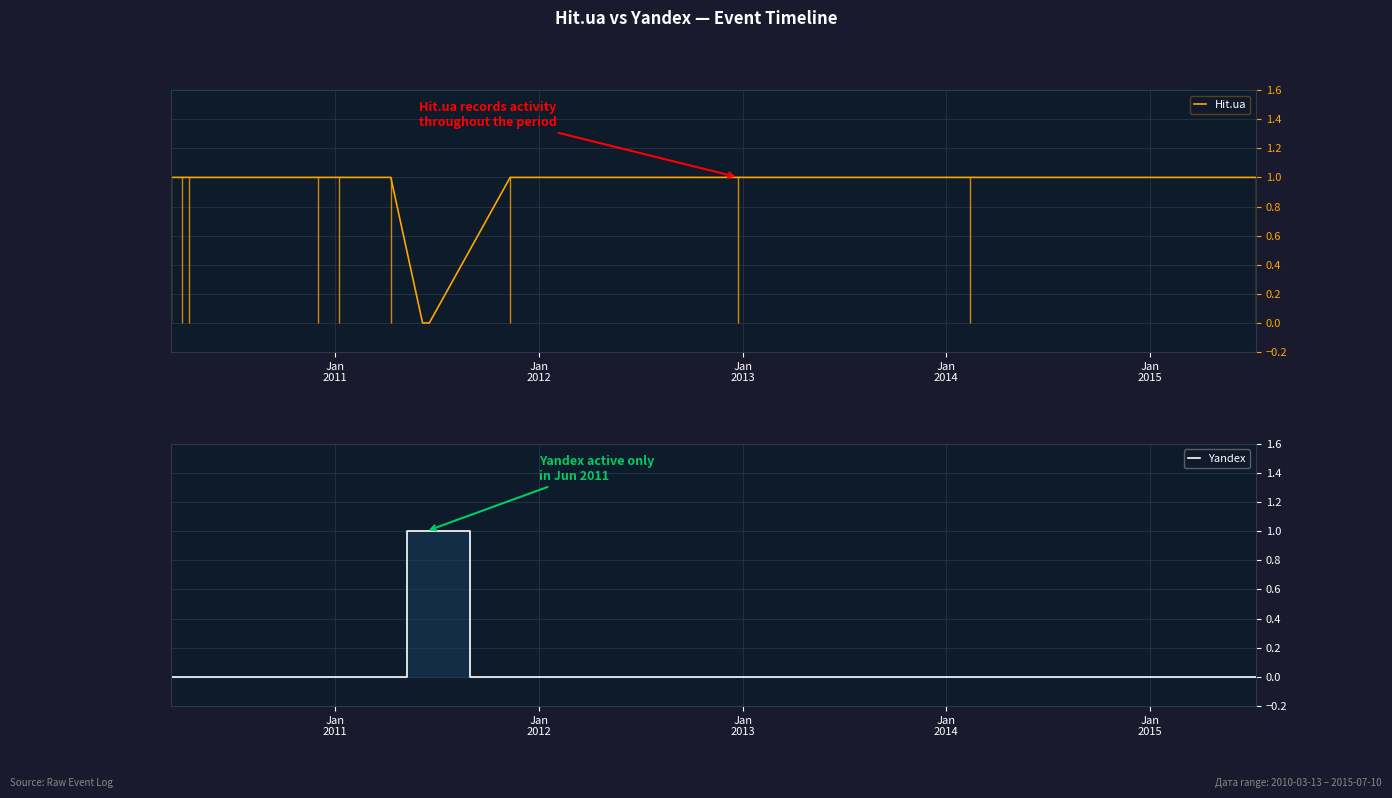

Is this an area chart (filled region under the line)?

No